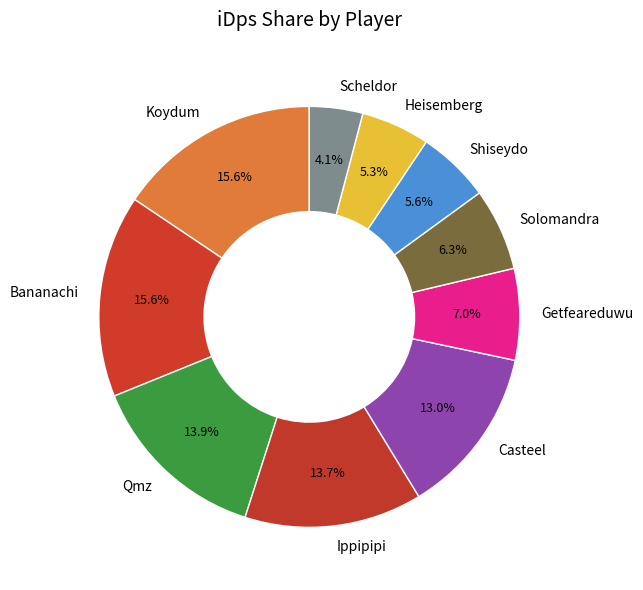

Which category has the smallest portion of the pie?

Scheldor